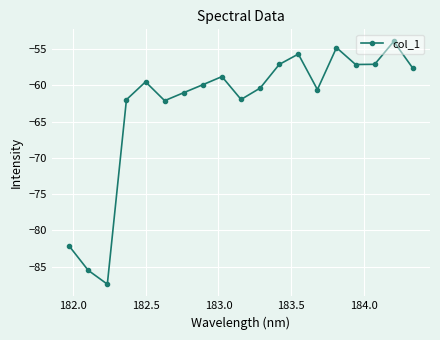

How many interior local valleys (lower than both neighbors) does the data have?

5